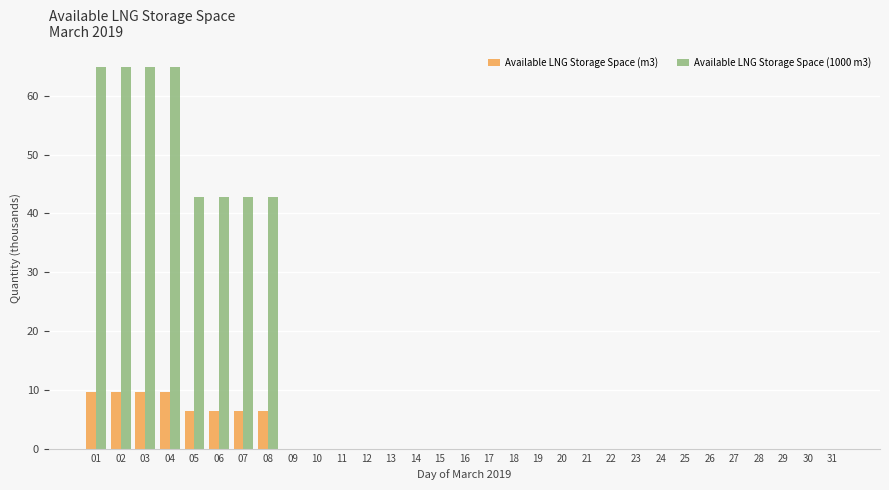

What is the sum of the Available LNG Storage Space (m3) values at 09 and 03?

9.6